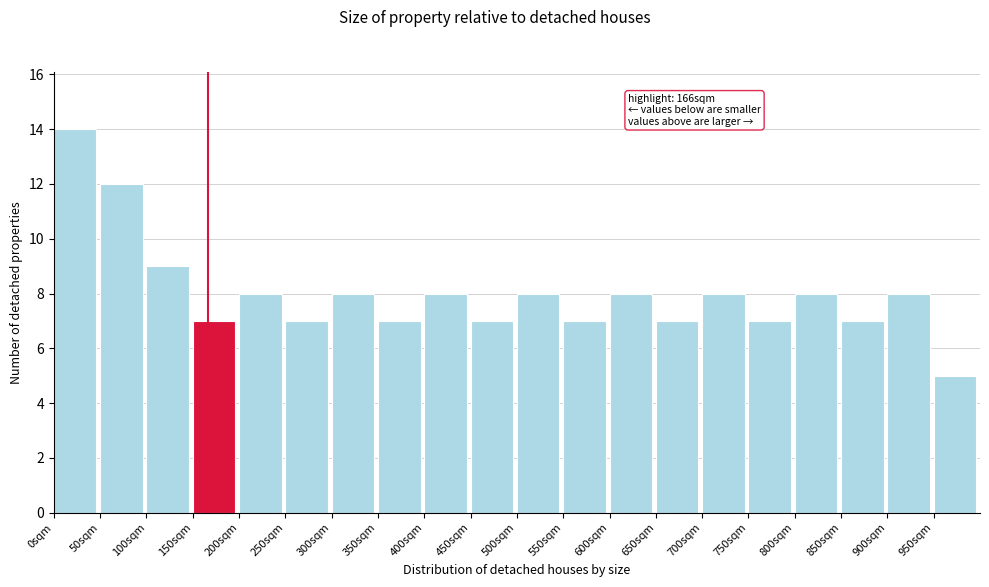

Which range on the x-axis has the tallest bar?

0 to 50